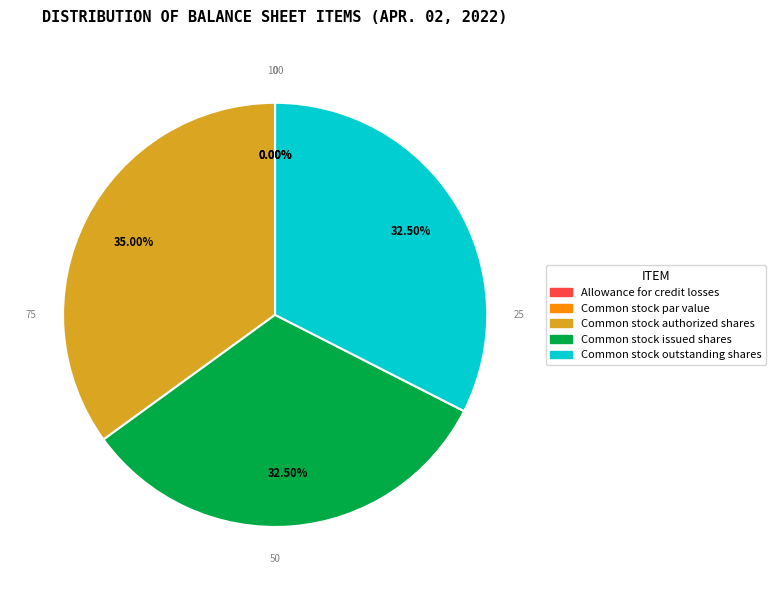

Which slice is the largest?

Common stock authorized shares